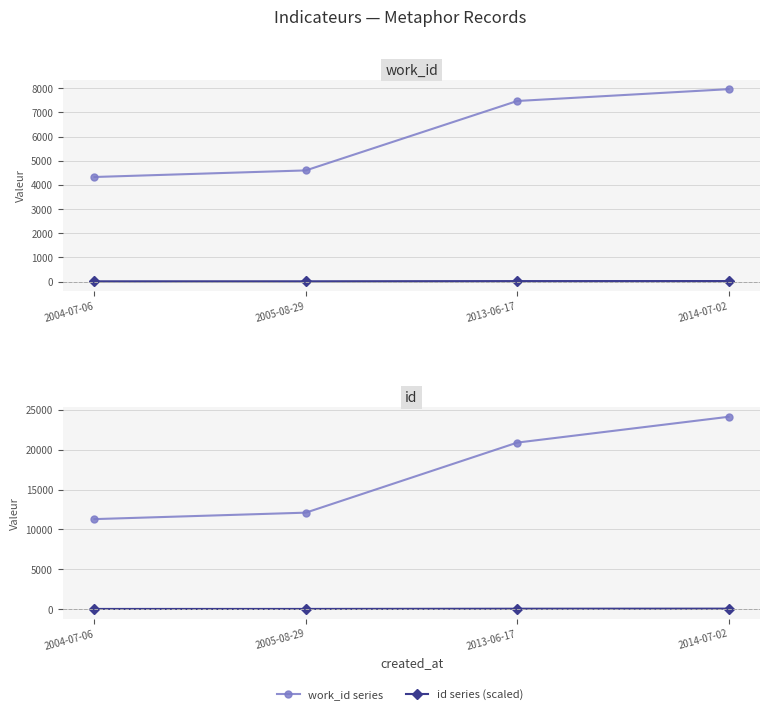

Is it true that work_id series equals 7468.0 at 2013-06-17?

True